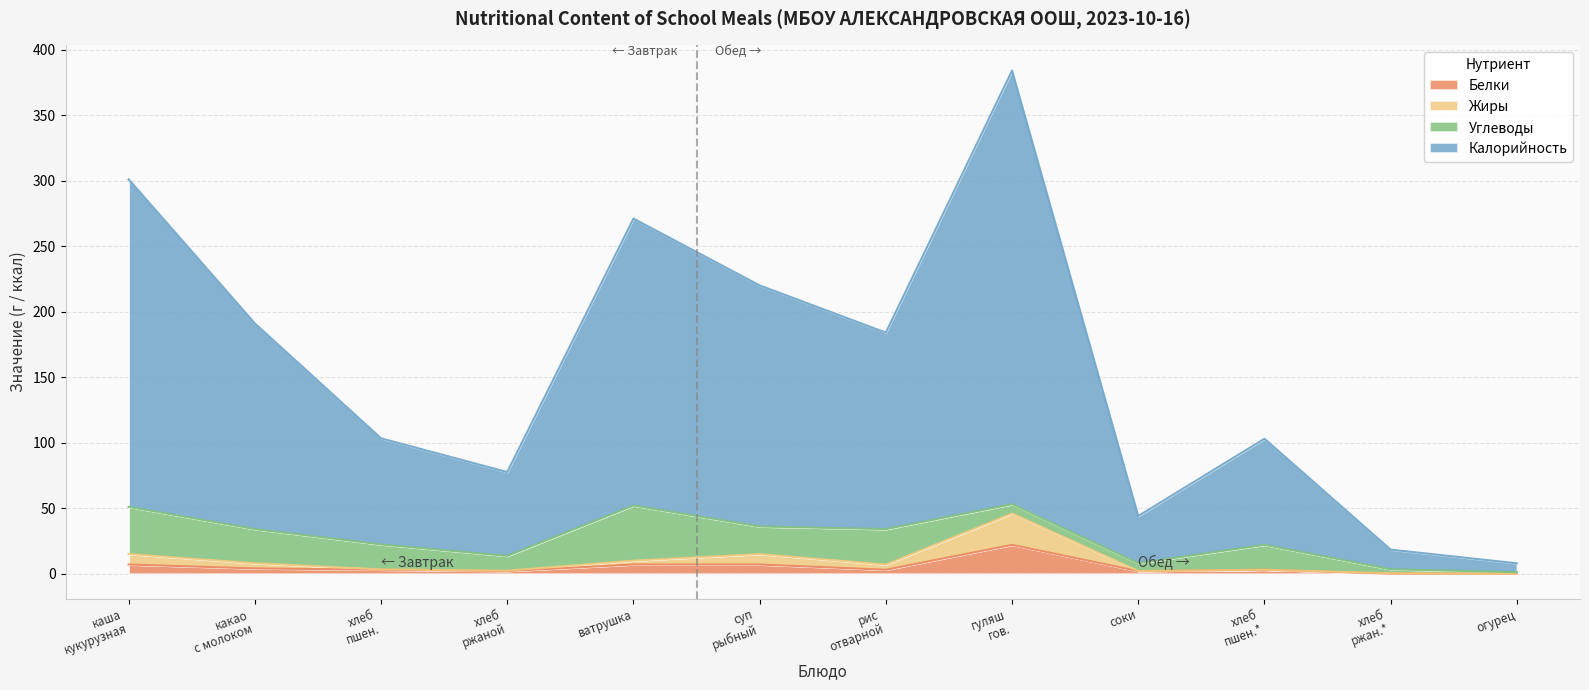

True or false: Жиры and Белки cross at least once.

False